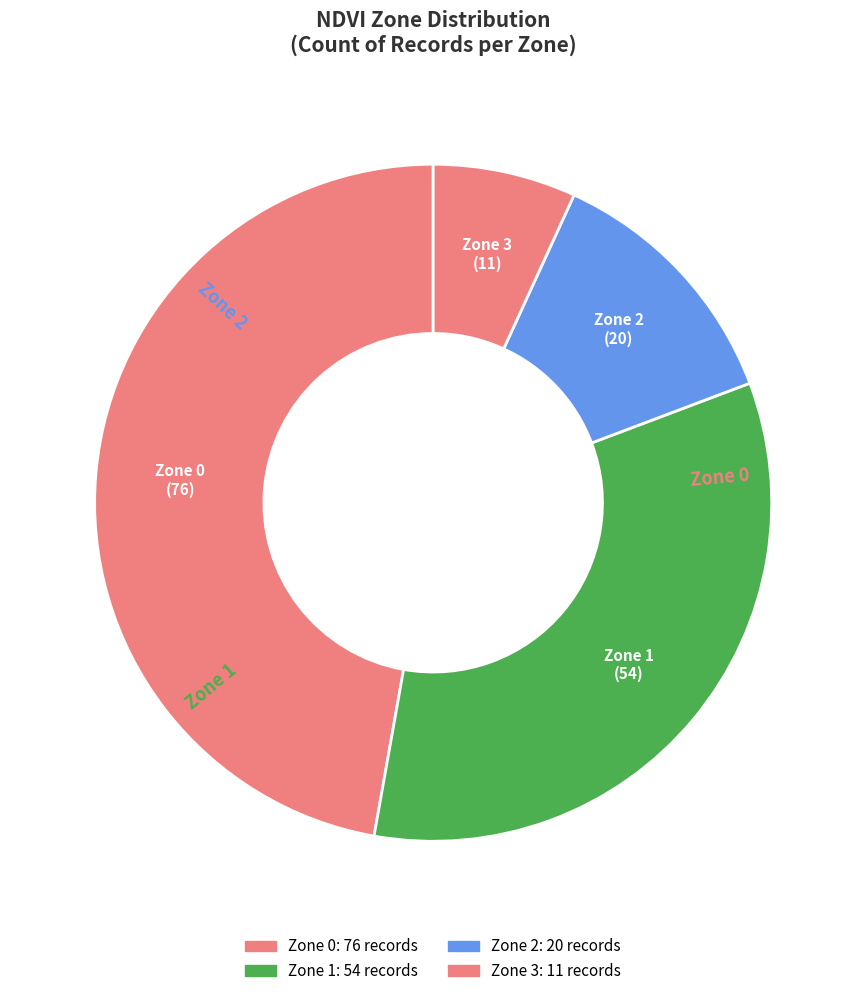

Count the number of slices in the pie.

4